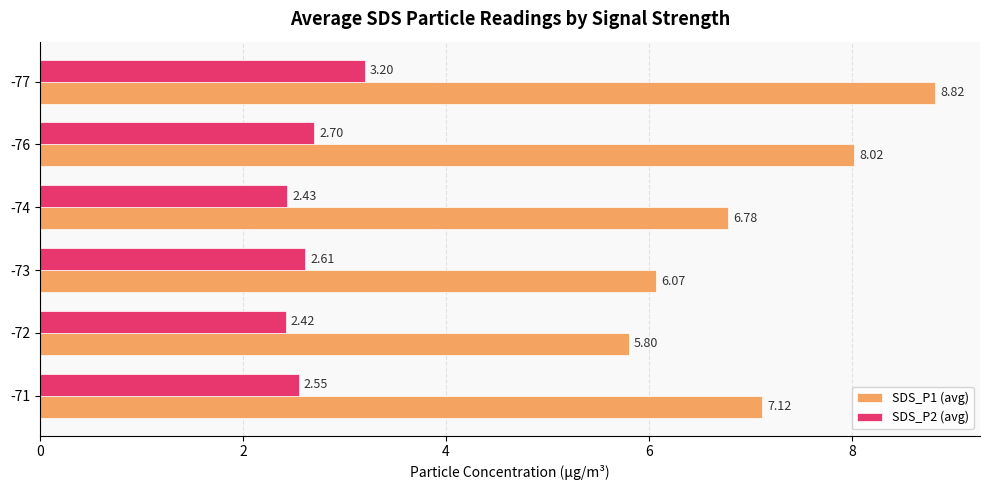

Which series has the largest range (max minus min)?

SDS_P1 (avg)